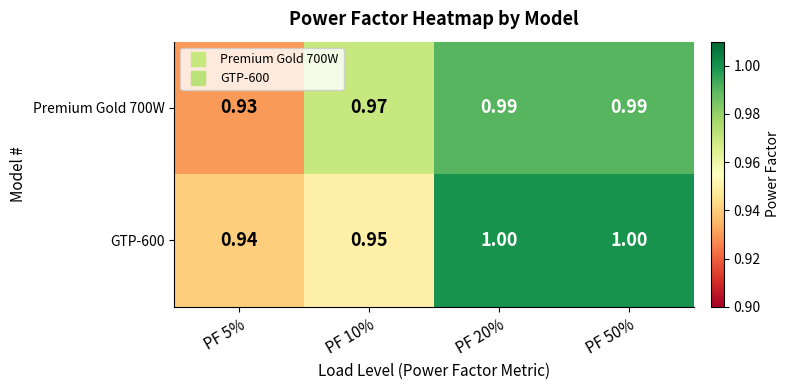

Is the value of Premium Gold 700W at PF 10% greater than the value of GTP-600 at PF 20%?

No